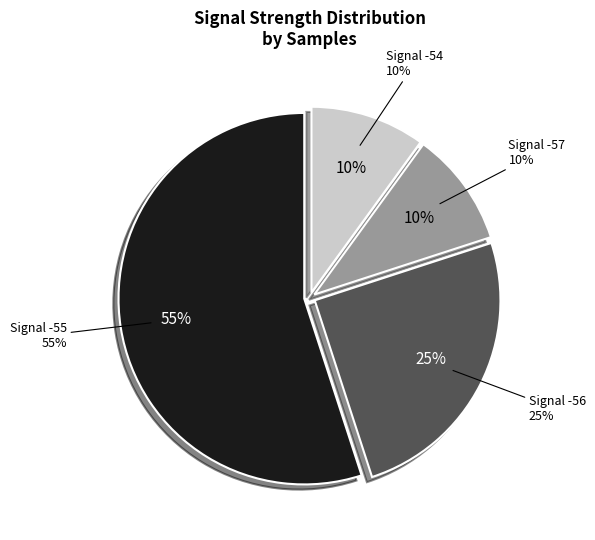

Approximately how many times larger is the value at -55 compared to -55?

1.0